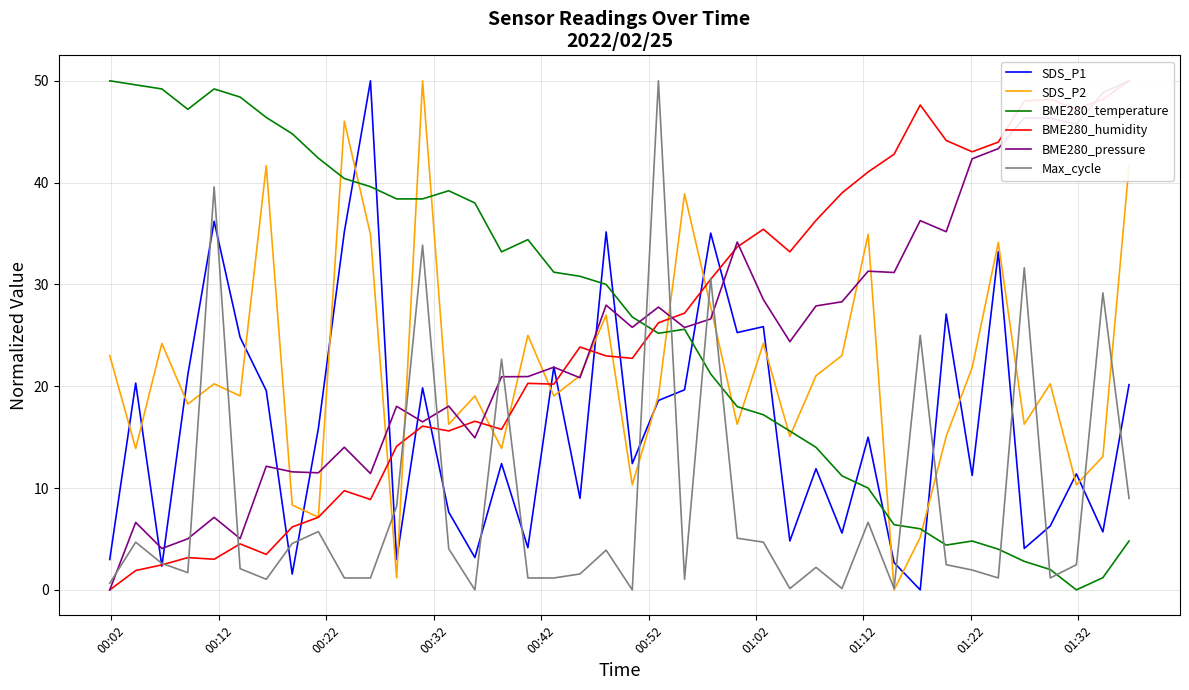

Which series ends up on top after the final intersection of Max_cycle and BME280_temperature?

Max_cycle